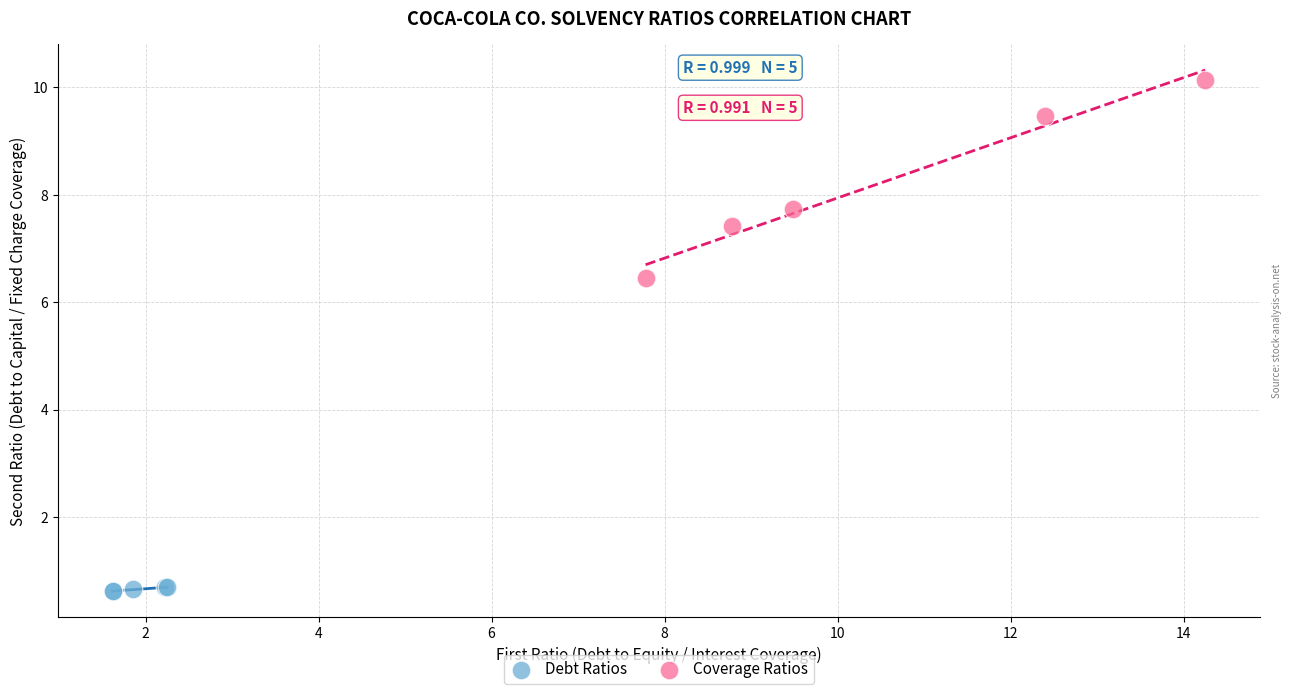

Which series reaches the maximum Y coordinate?

Coverage Ratios